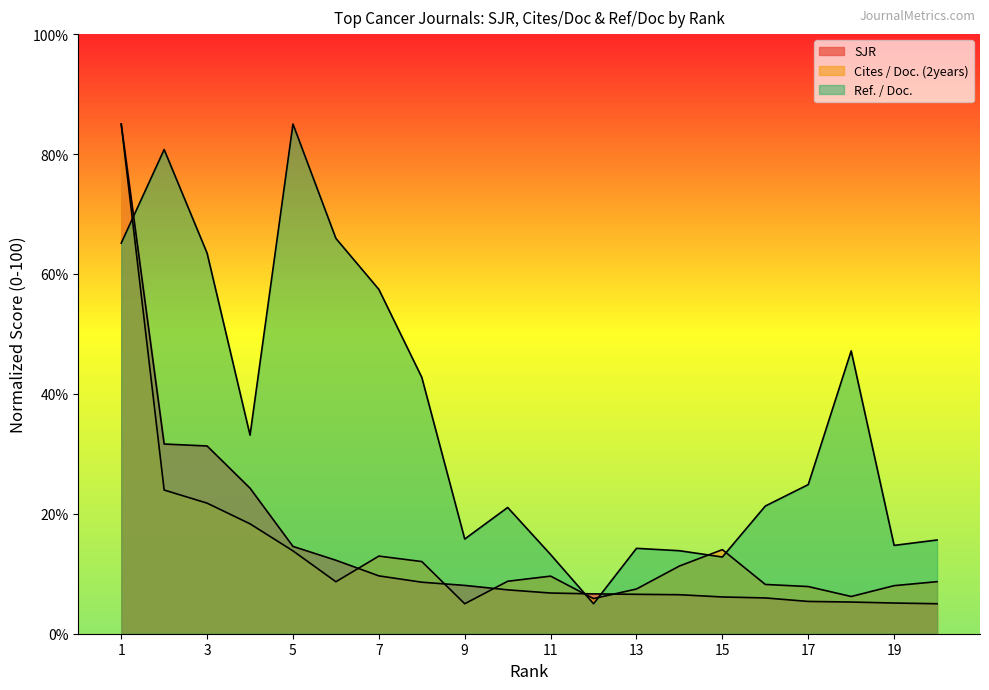

The Ref. / Doc. series shows 5.0 at 20. True or false?

False